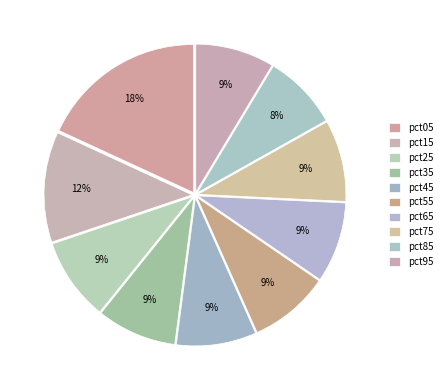

How much of the chart is everything except pct25?

91.0%